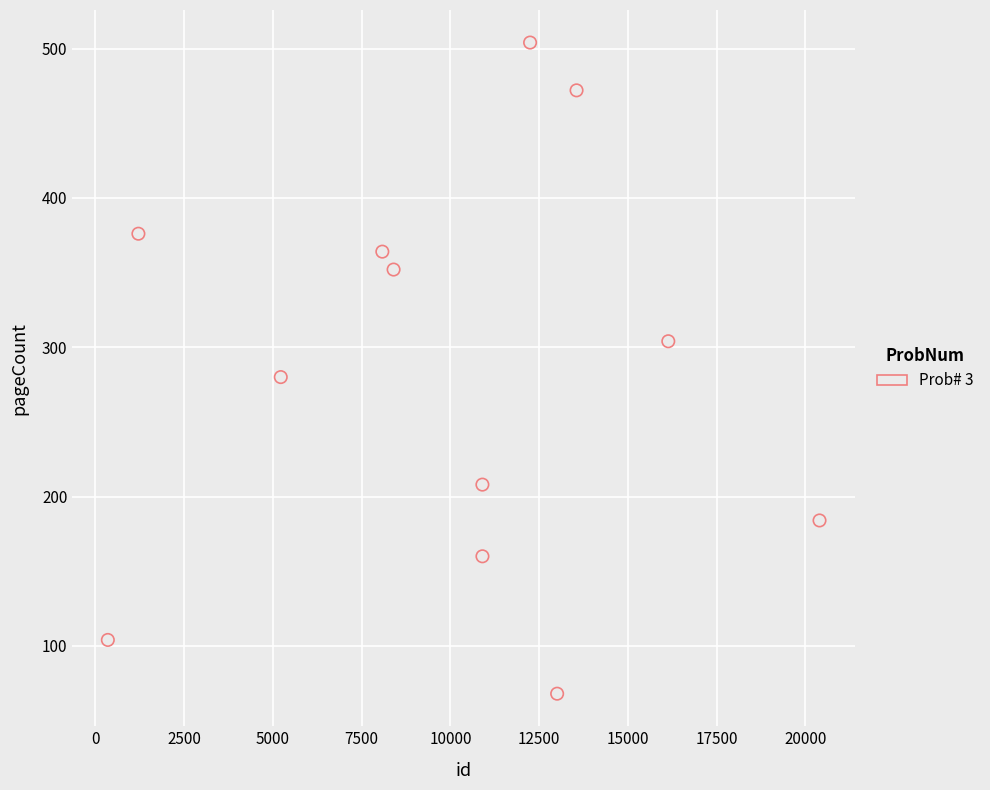

What Y value in the scatter plot is closest to 286?

280